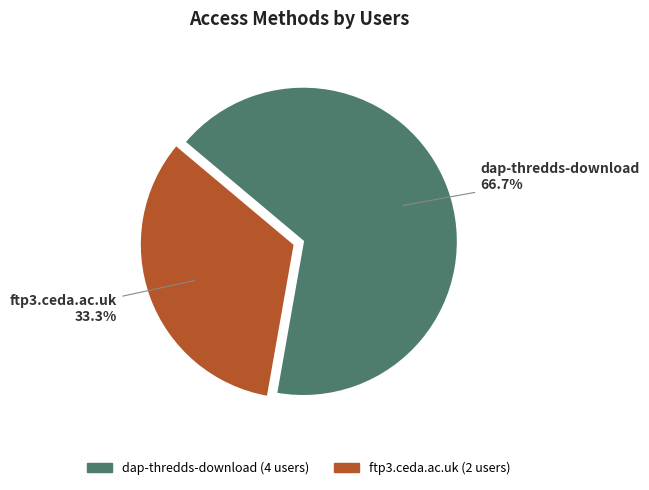

True or false: ftp3.ceda.ac.uk accounts for 33% of the total.

True